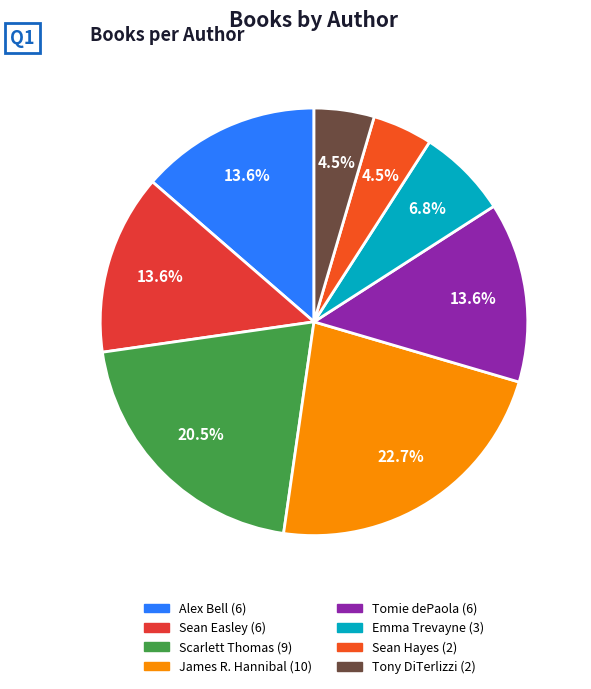

Is there any slice that represents more than half of the pie?

No